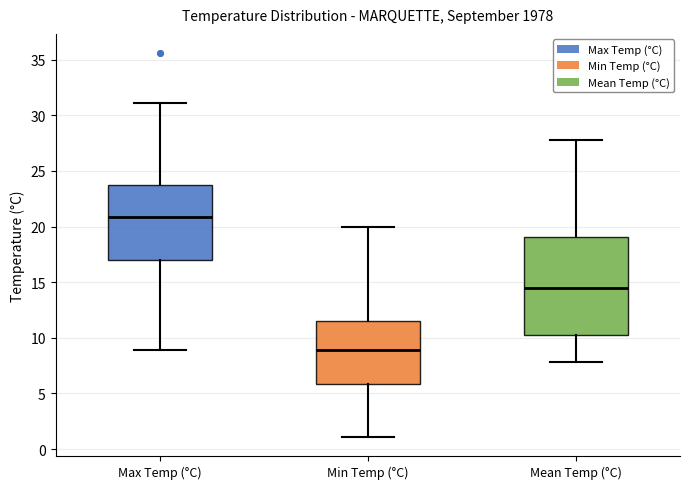

Reading left to right, read every box against the y-axis: the position of its median line, the range the box covers, and the ends of its whiskers. The values are not printed on the chart, so give them approximately, as read against the axis.

Max Temp (°C): median 21.0, box 17.0 to 24.0, whiskers 9.0 to 31.0
Min Temp (°C): median 9.0, box 6.0 to 11.5, whiskers 1.0 to 20.0
Mean Temp (°C): median 14.5, box 10.5 to 19.0, whiskers 8.0 to 28.0